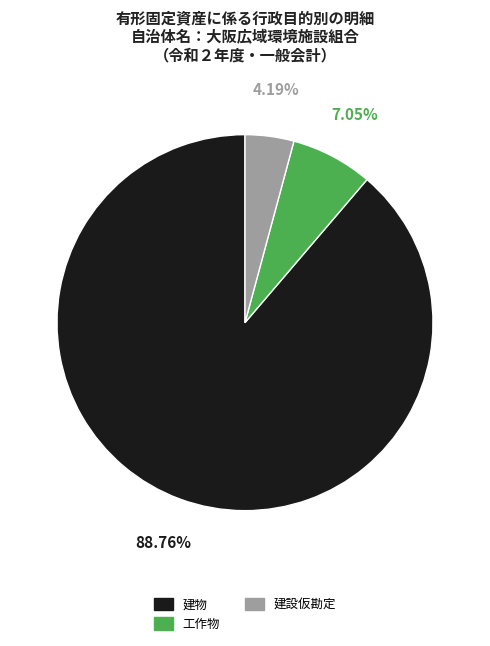

How many segments does this pie chart have?

3